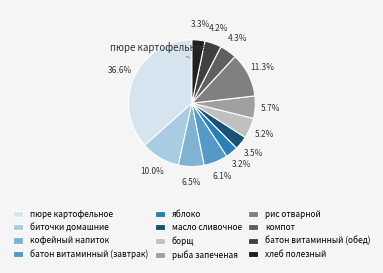

Count the number of slices in the pie.

12